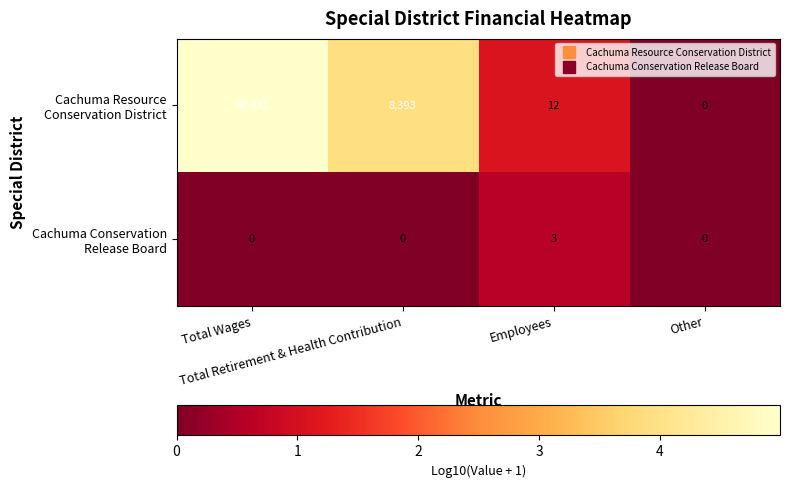

What is the greatest value displayed?

98331